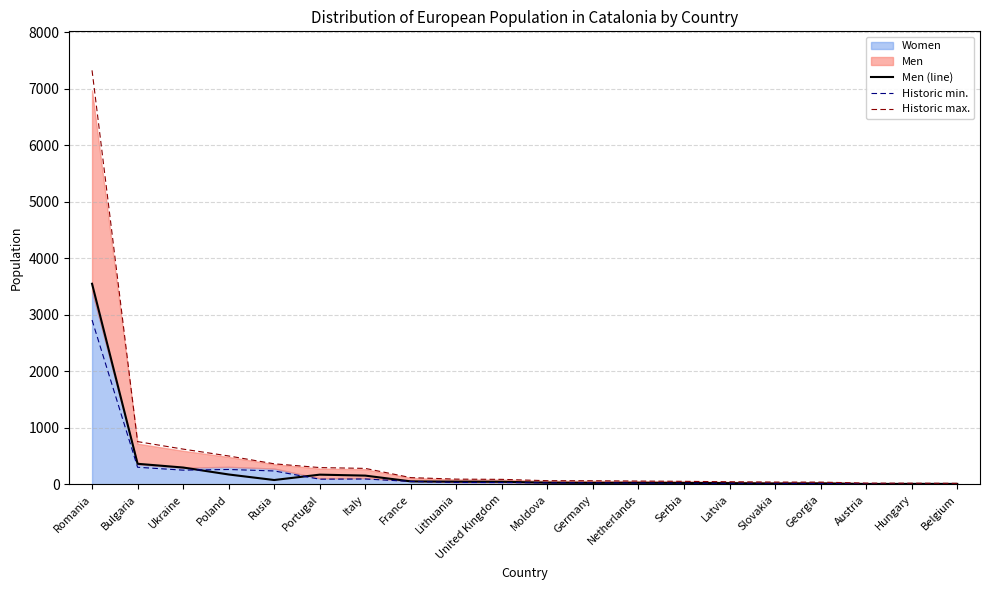

True or false: Men (line) and Historic max. intersect in this chart.

False